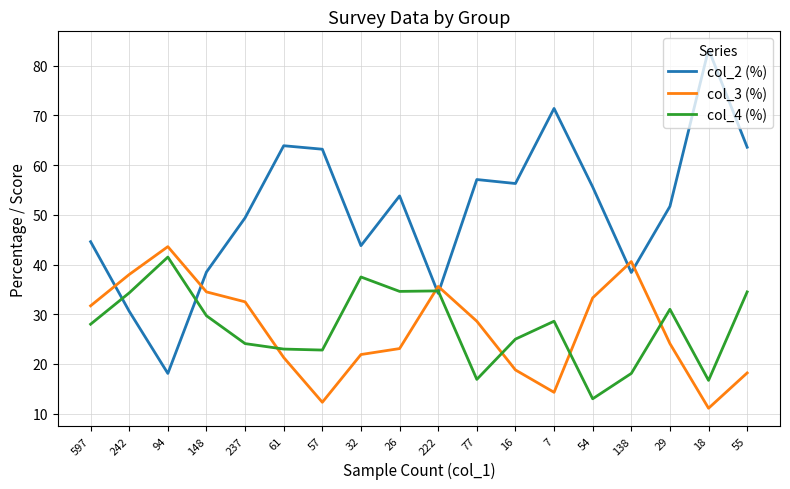

What is the total value across all series at 148?

102.7